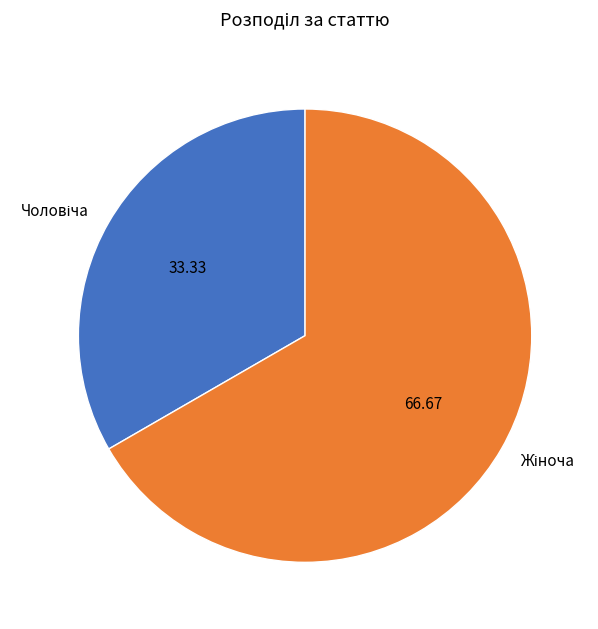

Is there any slice that represents more than half of the pie?

Yes